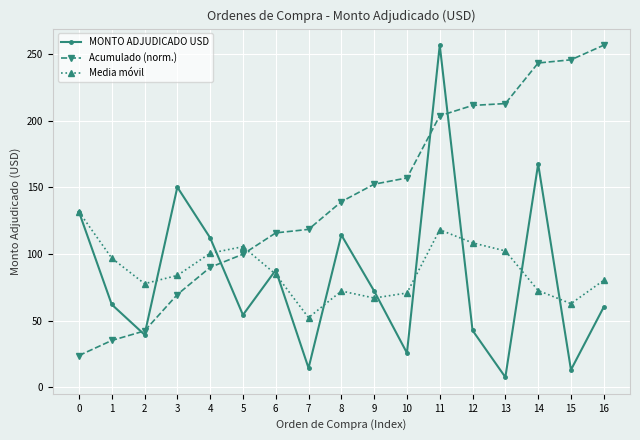

At which category does the chart reach its minimum across all series?

13